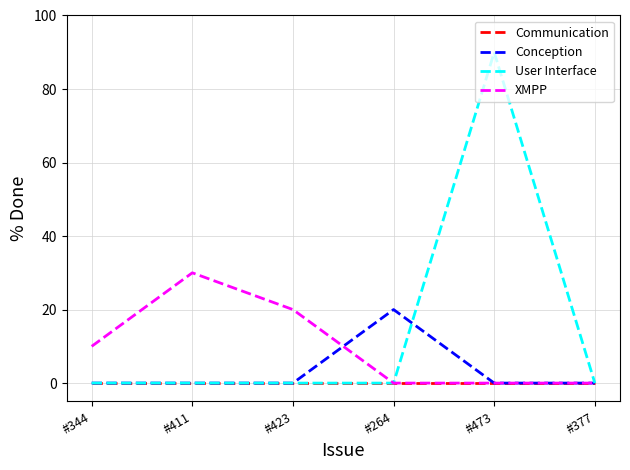

Does the chart display data point markers on the line(s)?

No